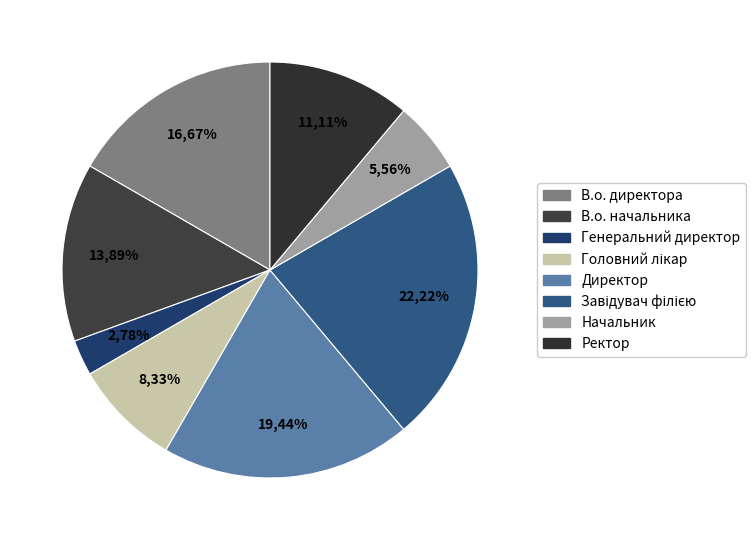

To the nearest percent, what is the difference between the largest and smallest slice percentages?

19%